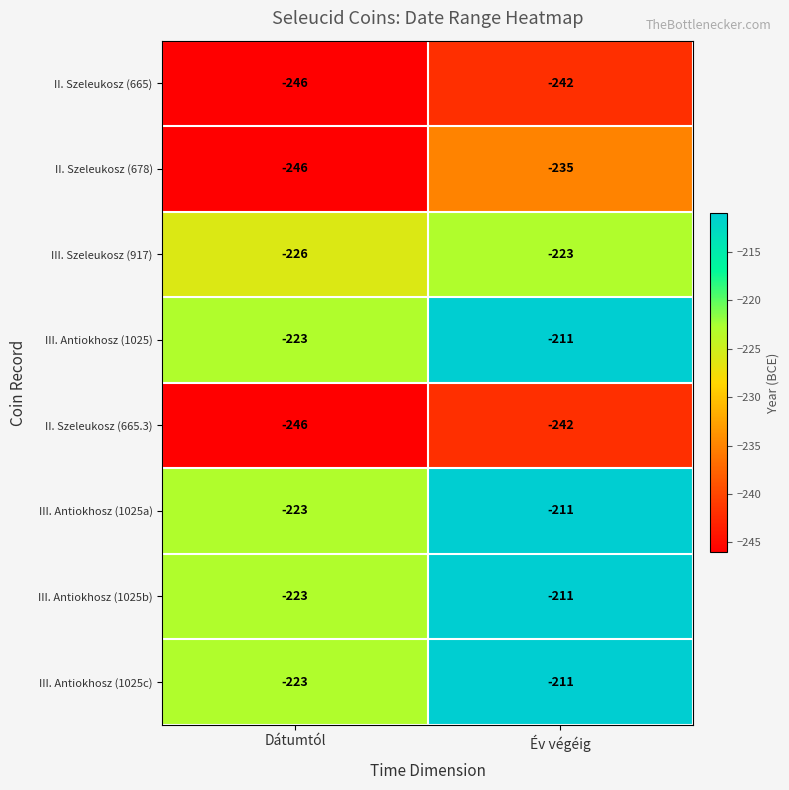

What is the total value across all series at Dátumtól?

-1856